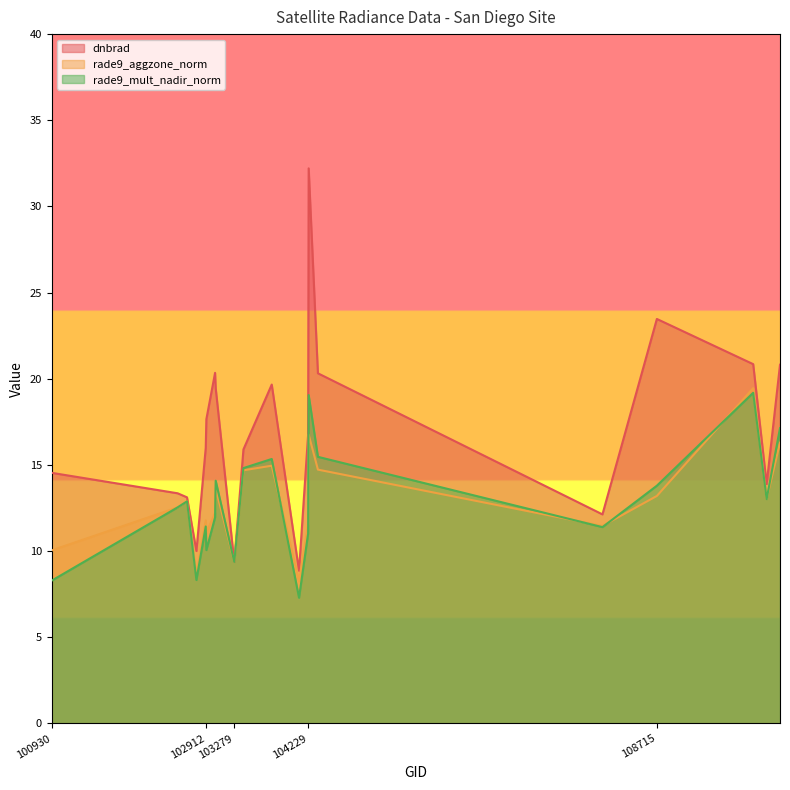

Rank the series by their maximum value, from highest to lowest.

dnbrad, rade9_aggzone_norm, rade9_mult_nadir_norm